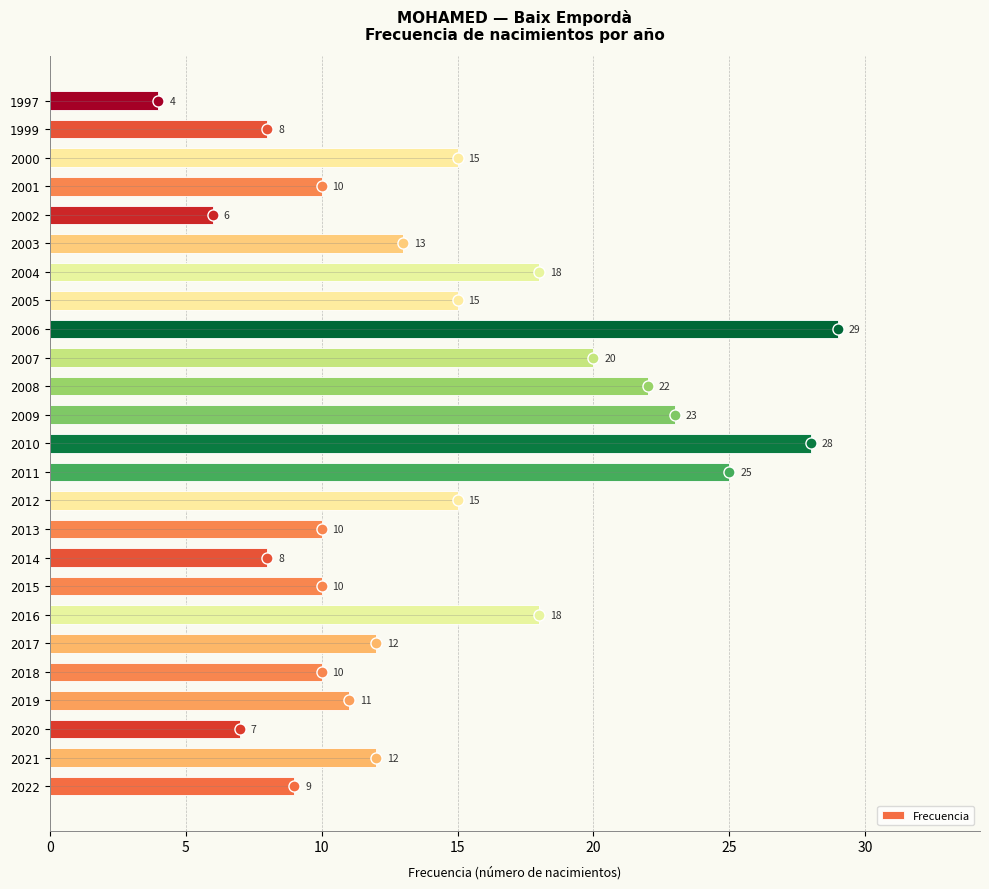

Is it true that the value at 2006 is 29?

True